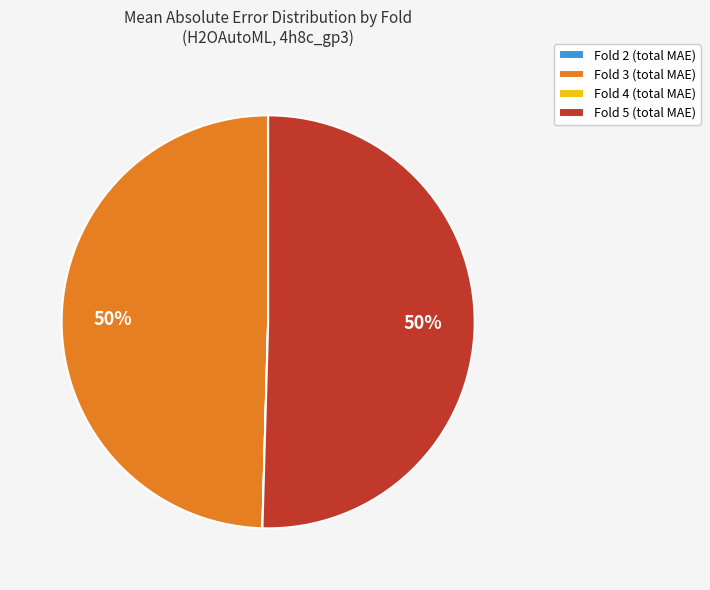

The Fold 5 (total MAE) slice represents 62% of the pie. True or false?

False